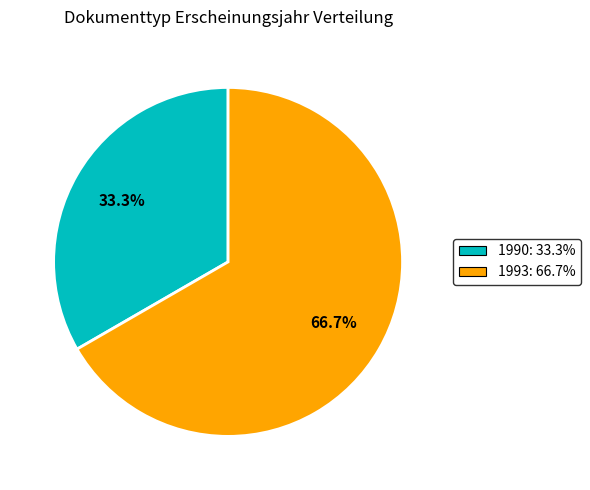

Rank the categories by value from highest to lowest.

1993: 66.7%, 1990: 33.3%